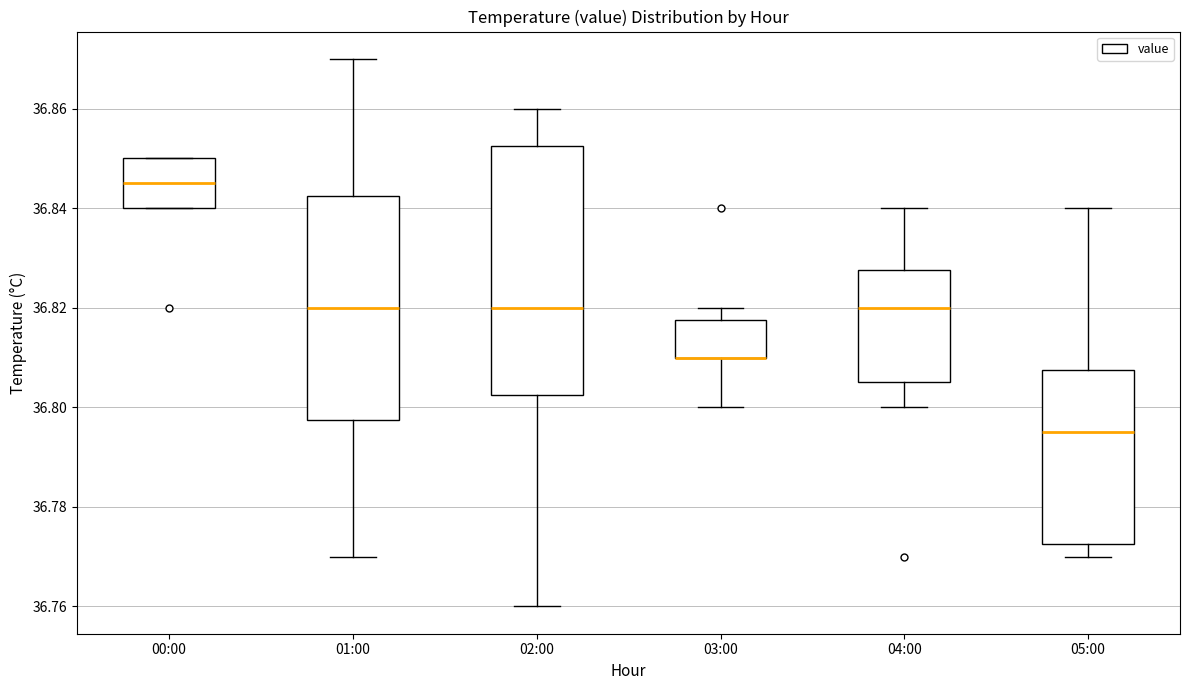

Where is the lower edge of the box for 03:00 on the y-axis? The values are not printed on the chart, so give them approximately, as read against the axis.

36.810